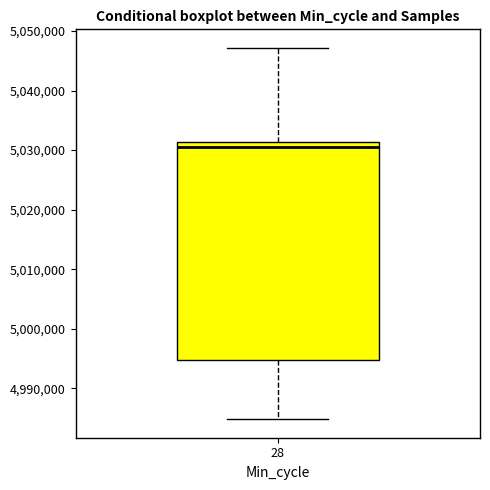

Transcribe this box plot: give where the median line is, the range the box spans, and where the two whiskers end, as read against the y-axis. The values are not printed on the chart, so give them approximately, as read against the axis.

median 5030000, box 4995000 to 5031000, whiskers 4985000 to 5047000